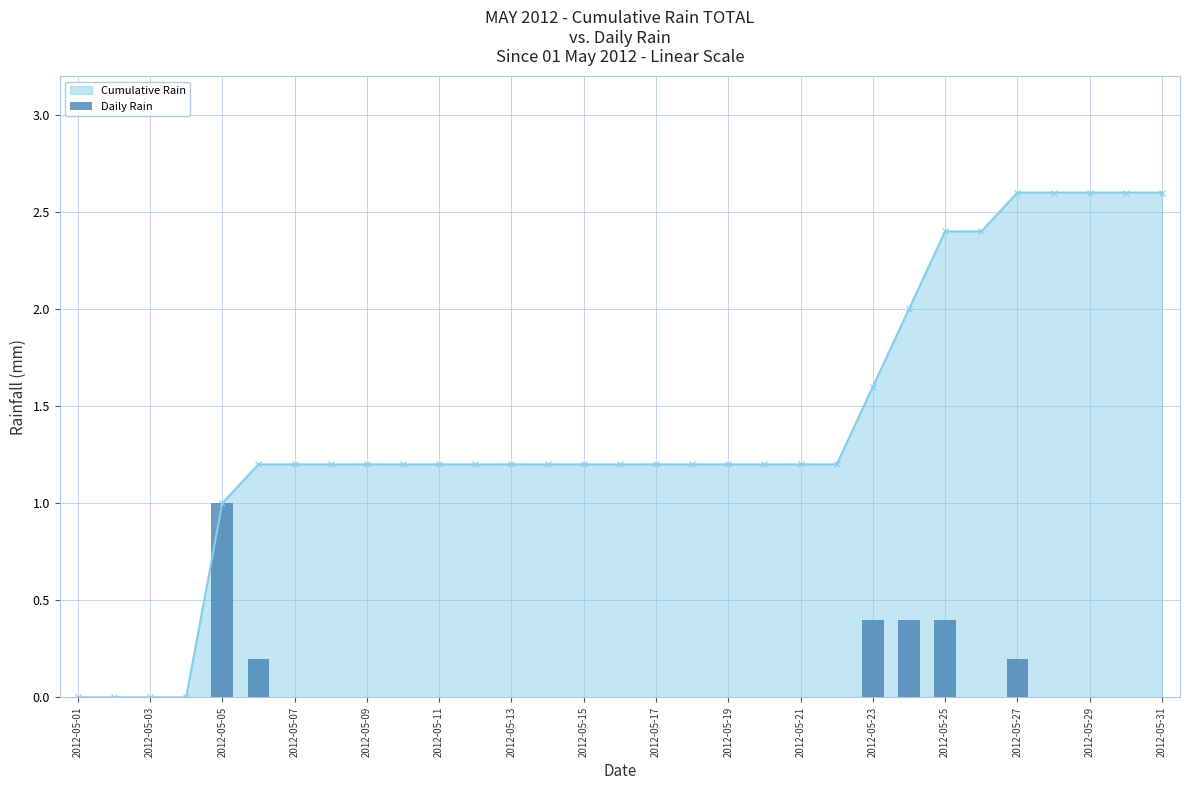

What is the sum of all values?

2.6